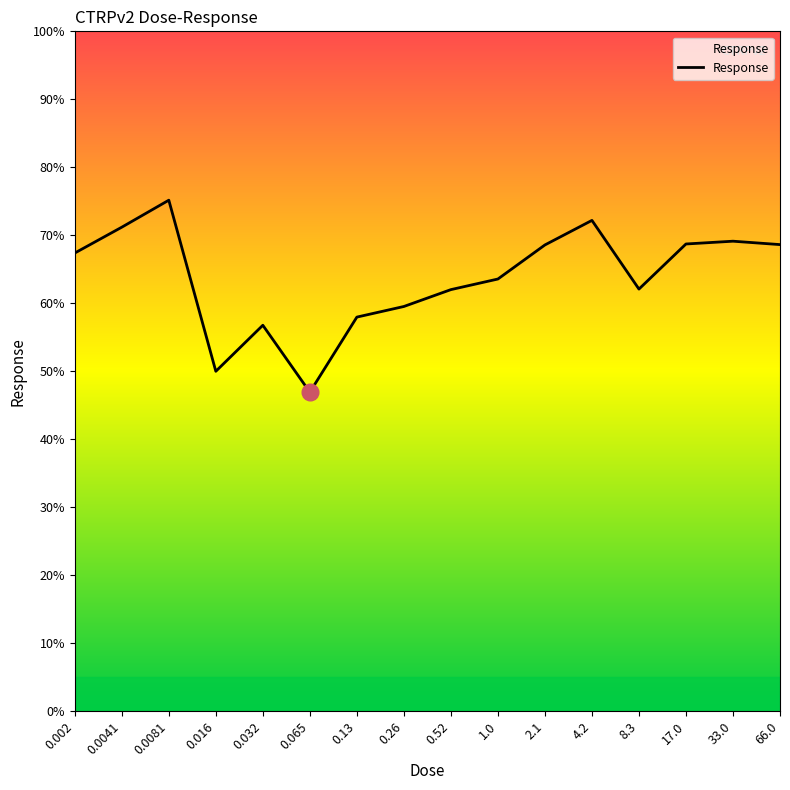

How many lines are shown in the chart?

1